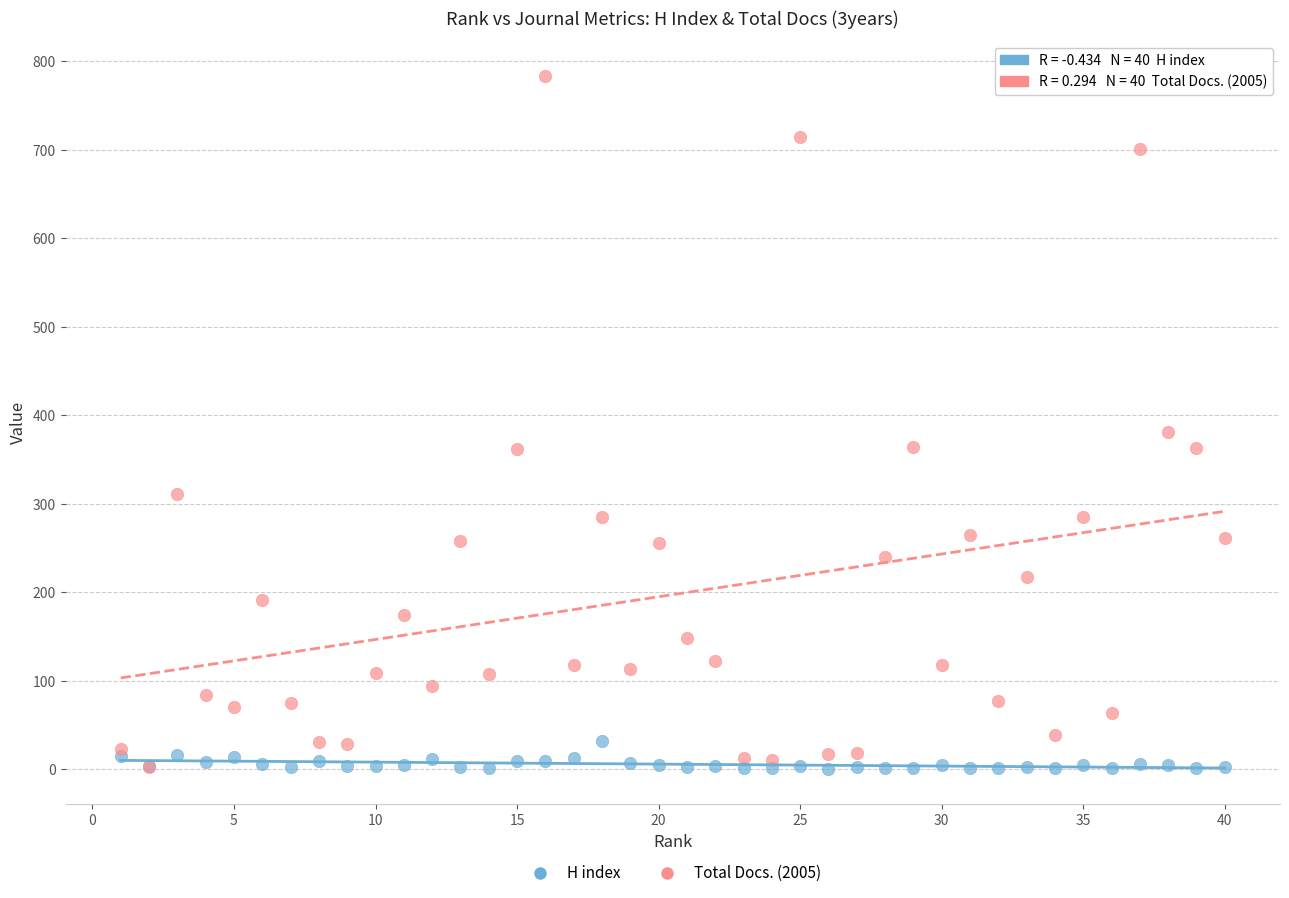

In the Total Docs. (2005) series, what Y value is closest to 393?

381